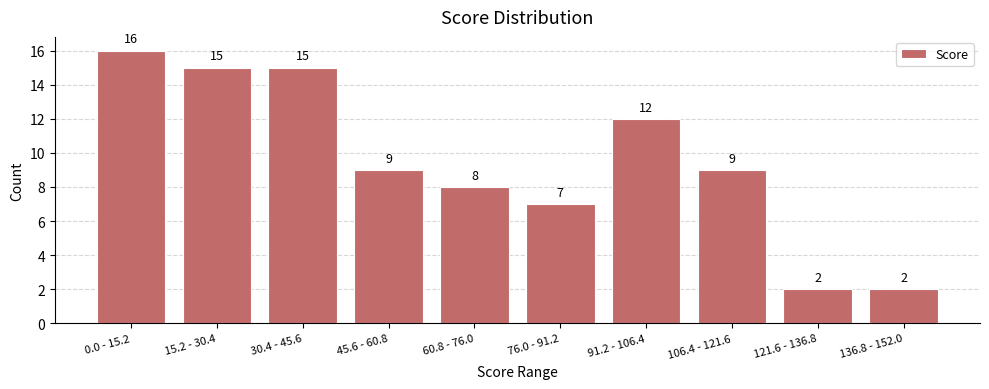

Reading left to right, list all the values displayed in this chart.

16	15	15	9	8	7	12	9	2	2